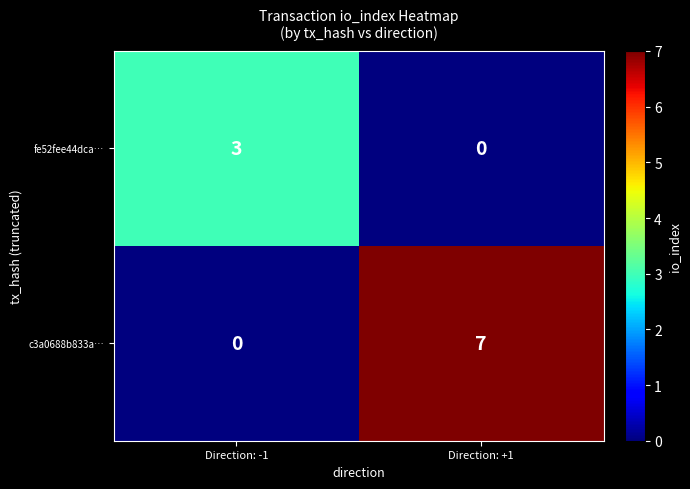

Rank the series by their maximum value, from lowest to highest.

fe52fee44dca…, c3a0688b833a…